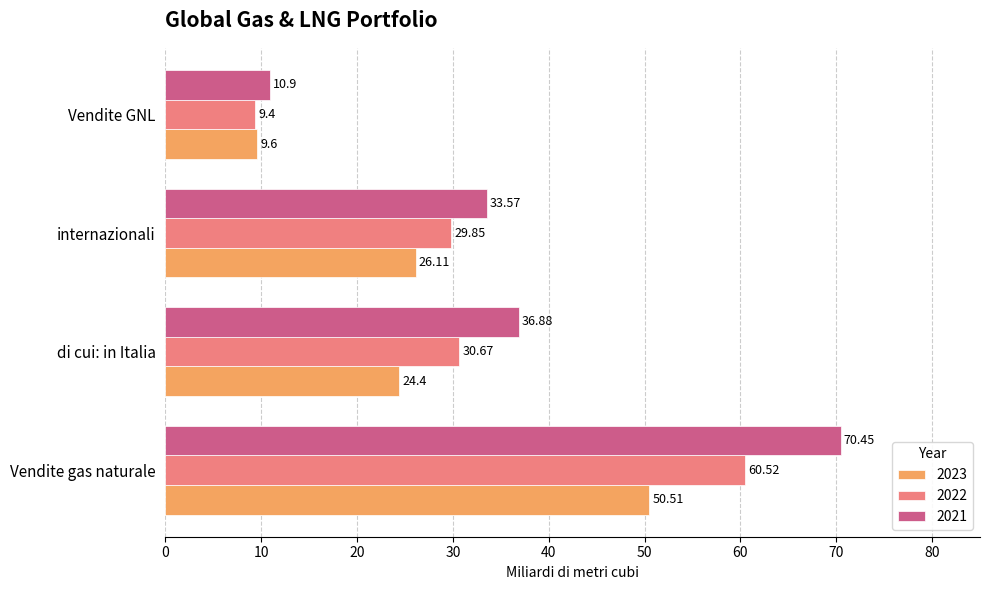

Is it true that 2022 equals 60.5 at Vendite gas naturale?

True